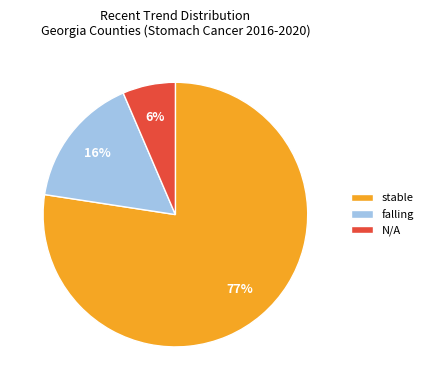

Which has a higher value, stable or N/A?

stable